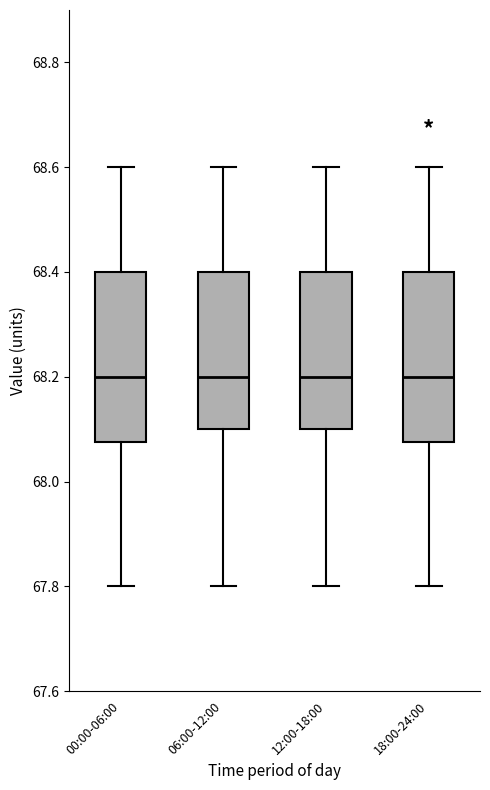

Reading left to right, read every box against the y-axis: the position of its median line, the range the box covers, and the ends of its whiskers. The values are not printed on the chart, so give them approximately, as read against the axis.

00:00-06:00: median 68.20, box 68.08 to 68.40, whiskers 67.80 to 68.60
06:00-12:00: median 68.20, box 68.10 to 68.40, whiskers 67.80 to 68.60
12:00-18:00: median 68.20, box 68.10 to 68.40, whiskers 67.80 to 68.60
18:00-24:00: median 68.20, box 68.08 to 68.40, whiskers 67.80 to 68.60